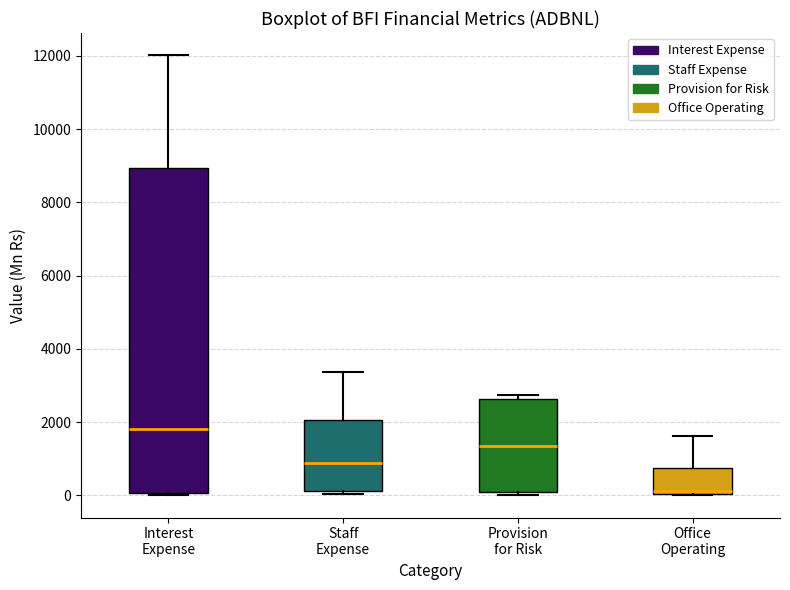

Reading left to right, read every box against the y-axis: the position of its median line, the range the box covers, and the ends of its whiskers. The values are not printed on the chart, so give them approximately, as read against the axis.

Interest Expense: median 1800, box 0 to 9000, whiskers 0 to 12000
Staff Expense: median 800, box 200 to 2000, whiskers 0 to 3400
Provision for Risk: median 1400, box 0 to 2600, whiskers 0 (just below the box's lower edge) to 2800
Office Operating: median 200, box 0 to 800, whiskers 0 to 1600